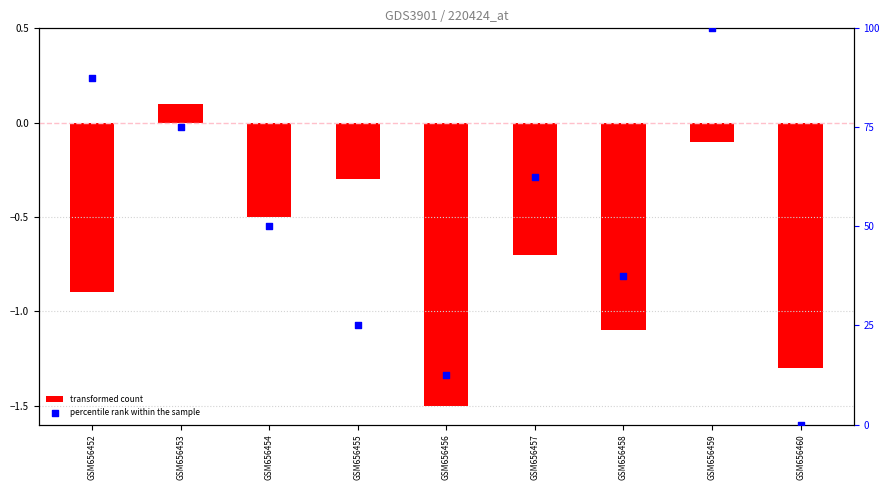

Which series reaches the minimum Y coordinate?

transformed count